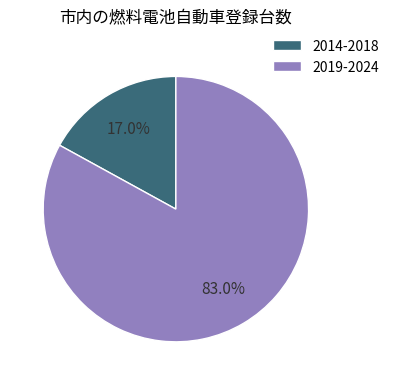

Combined, what portion of the pie is 2014-2018 and 2019-2024?

100.0%